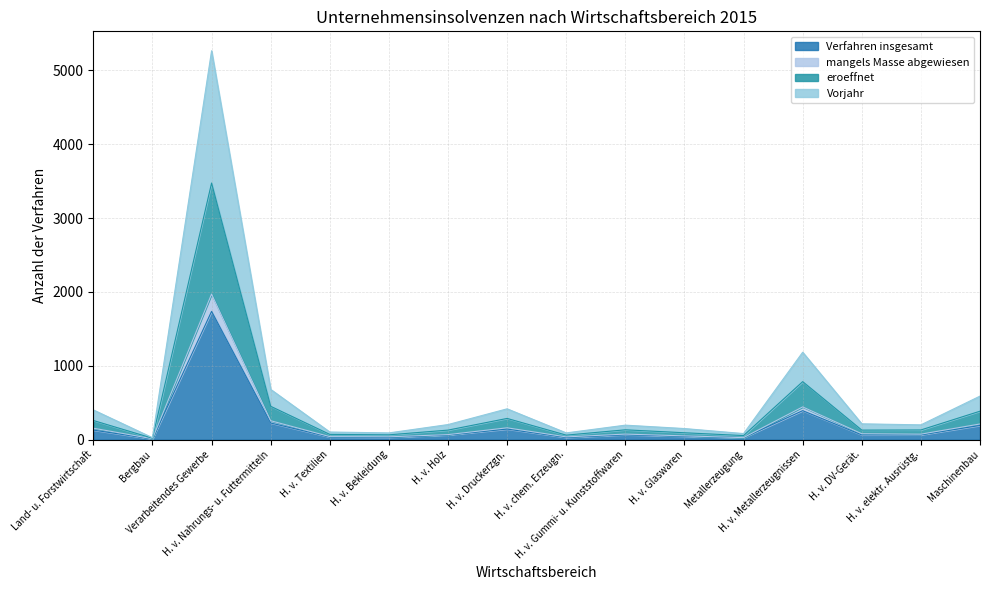

What is the highest value of the eroeffnet series?

3474